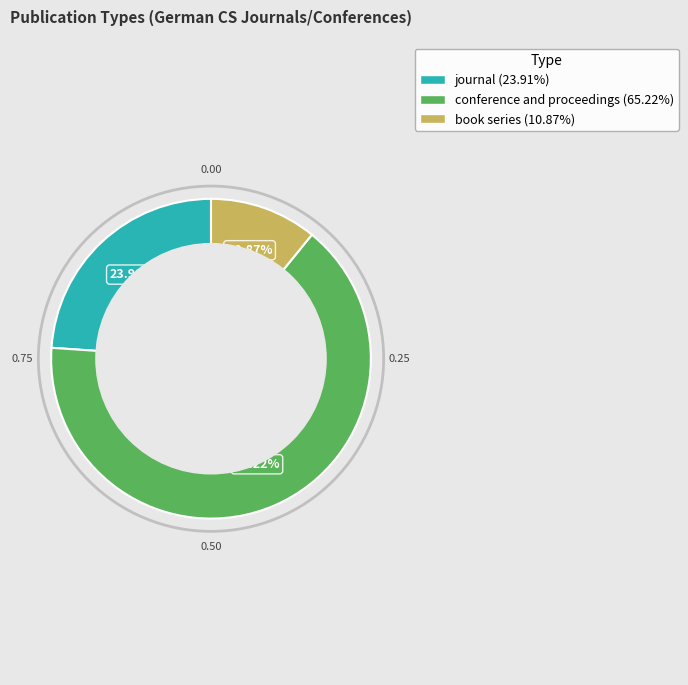

Is the sum of book series and conference and proceedings greater than half?

Yes